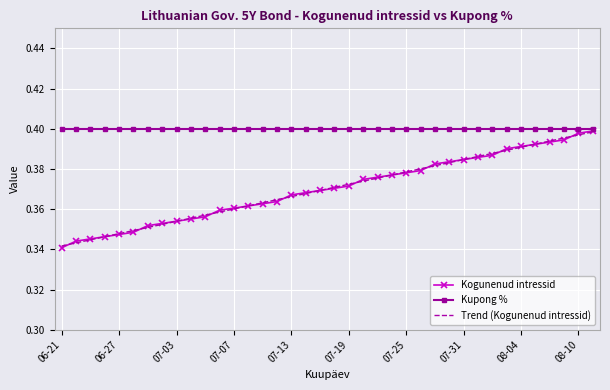

True or false: Kupong % and Trend (Kogunenud intressid) intersect in this chart.

False